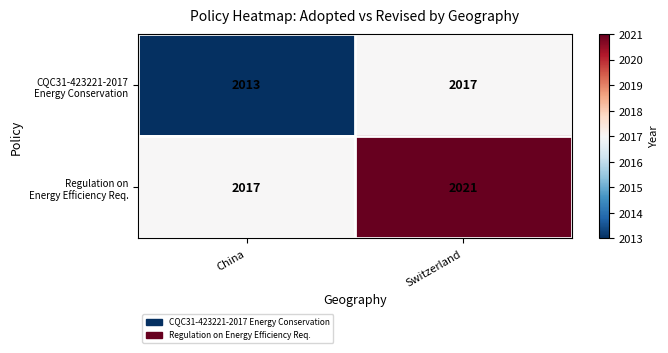

What is the smallest value displayed?

2013